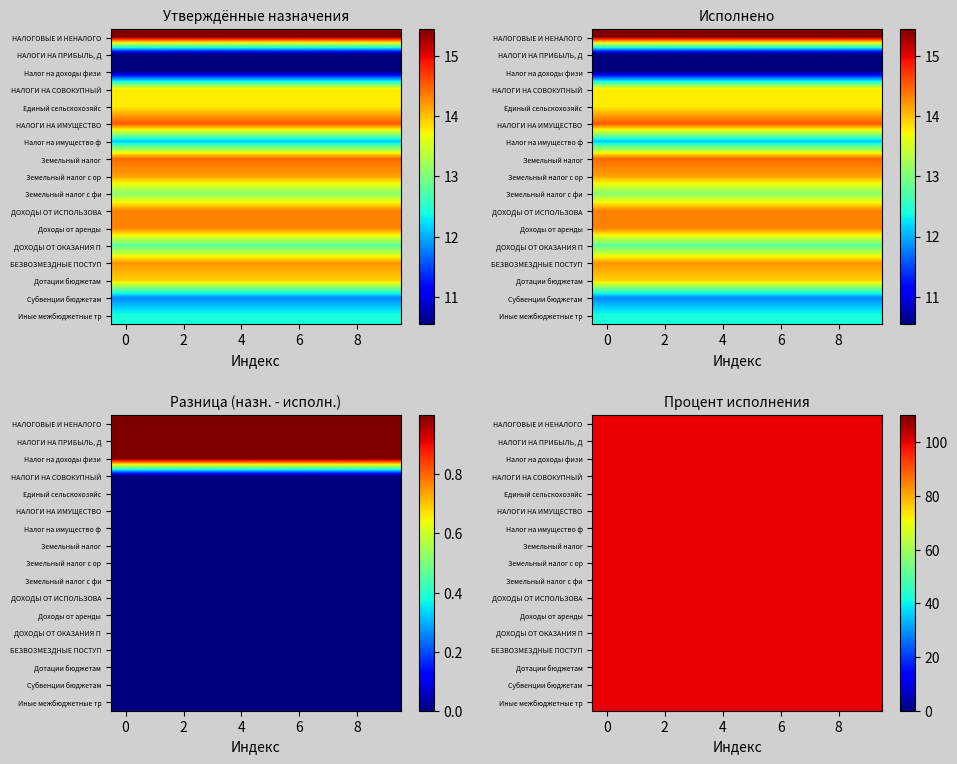

Which series changed the most between 2 and 6?

НАЛОГОВЫЕ И НЕНАЛОГО